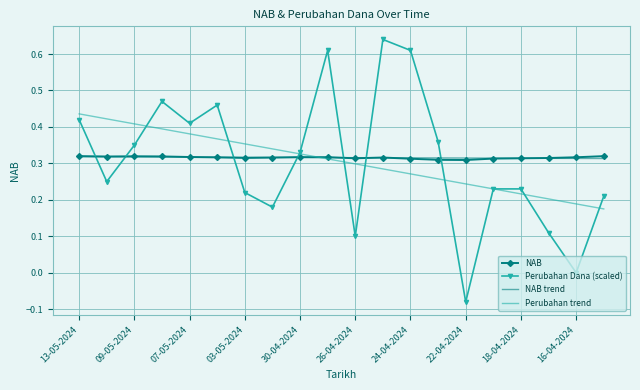

Which series has the largest range (max minus min)?

Perubahan Dana (scaled)